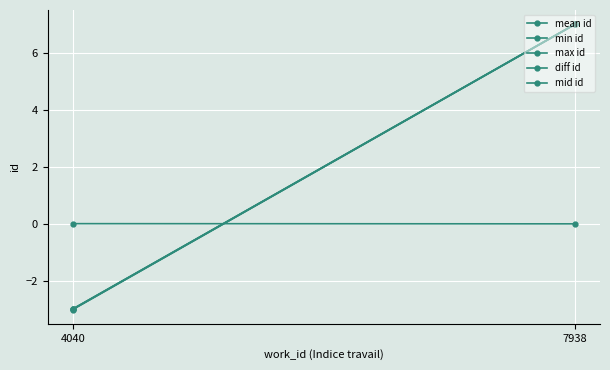

What are all the series names shown in the legend?

mean id, min id, max id, diff id, mid id